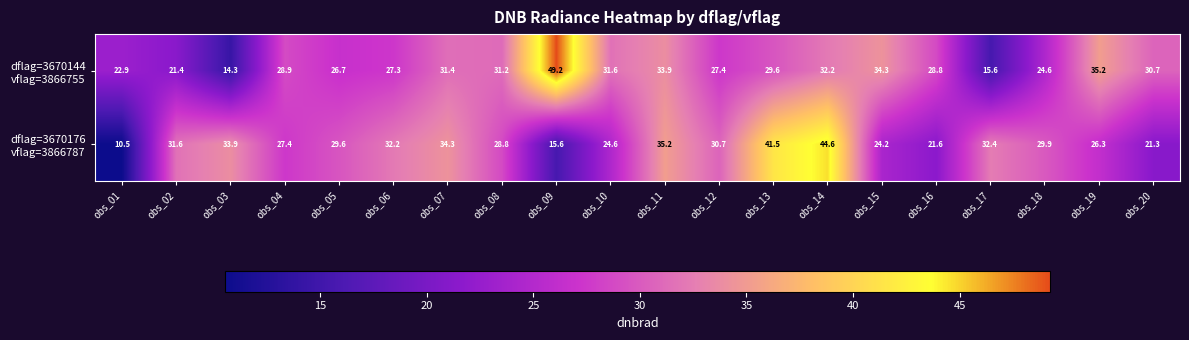

At which category does the chart reach its peak across all series?

obs_09